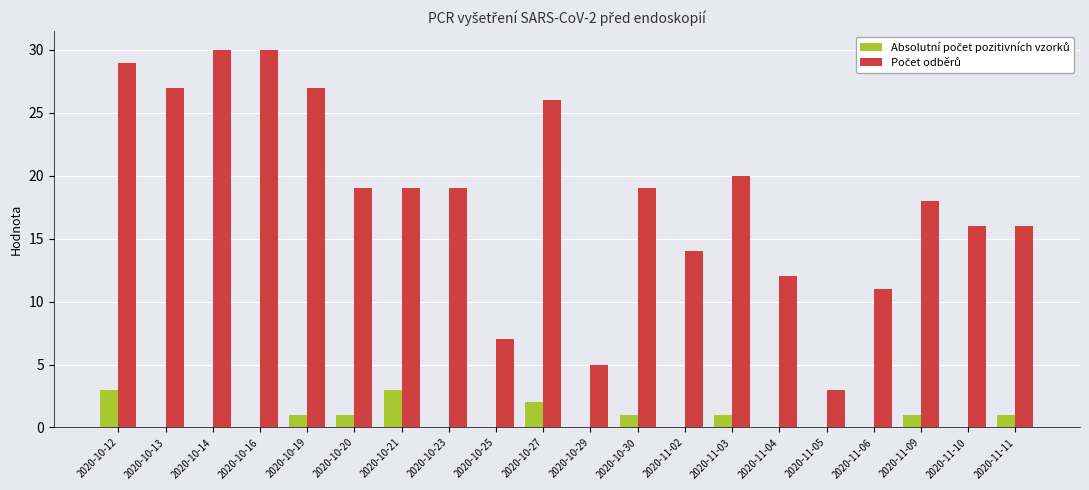

How many series are shown in this chart?

2